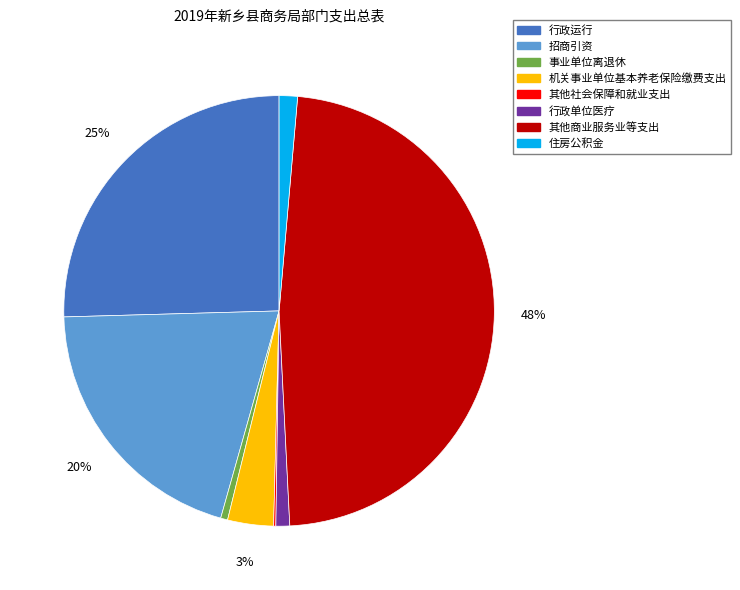

To the nearest percent, what portion does 住房公积金 represent?

1%